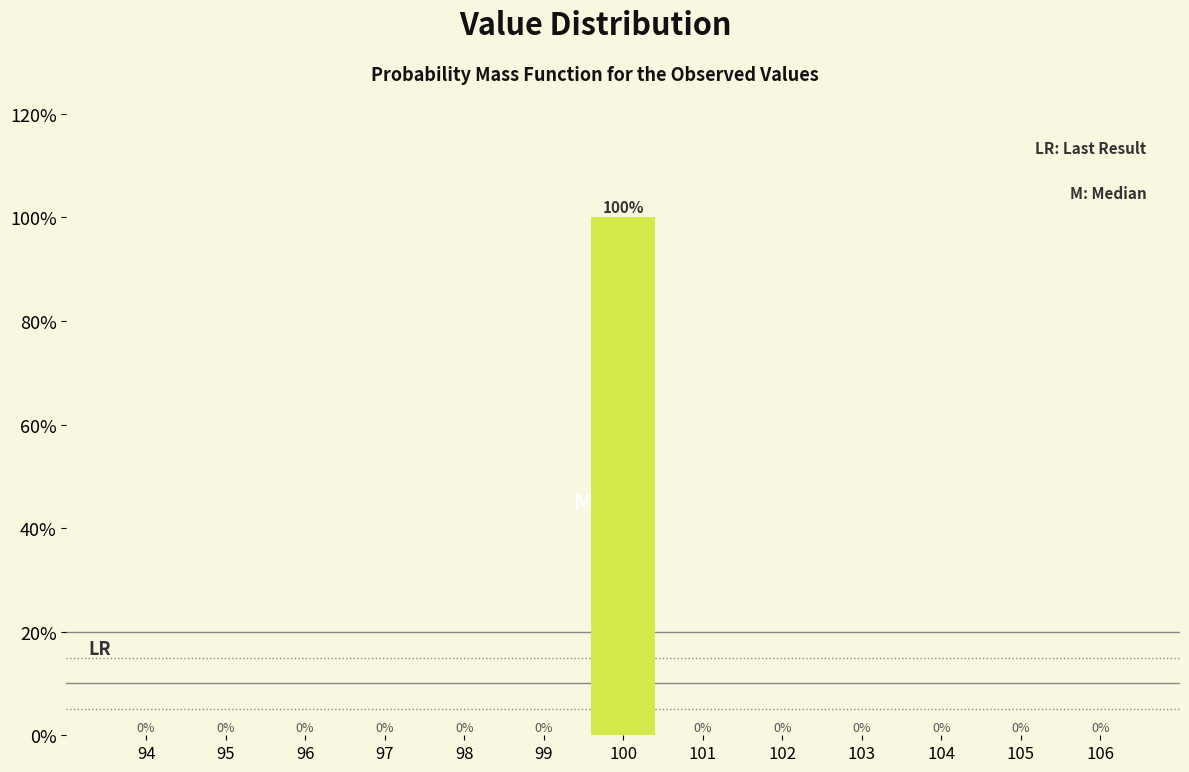

Reading right to left, extract all data points from this chart.

106=0	105=0	104=0	103=0	102=0	101=0	100=100	99=0	98=0	97=0	96=0	95=0	94=0